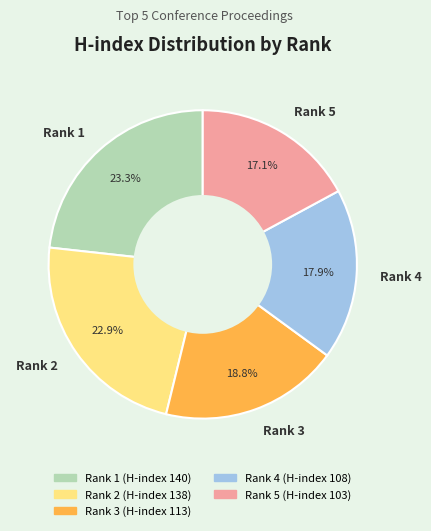

Which slice is the smallest?

Rank 5